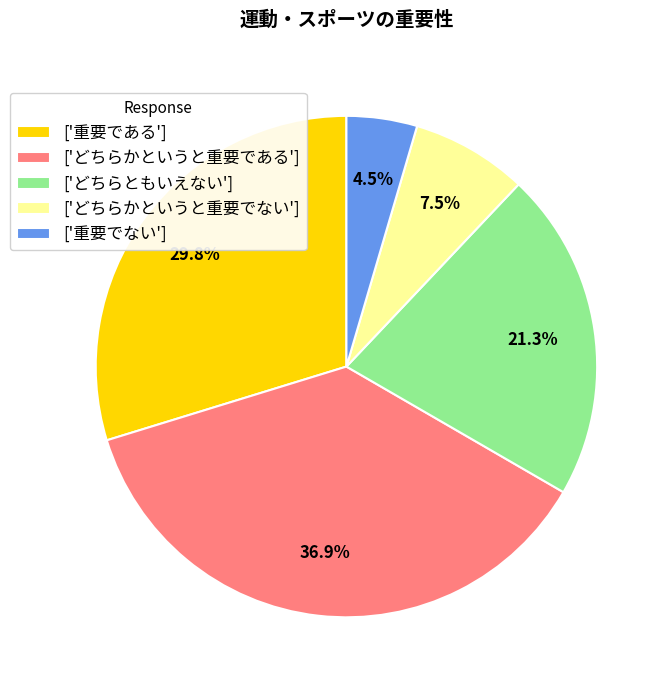

What portion of the pie excludes ['どちらともいえない']?

78.7%